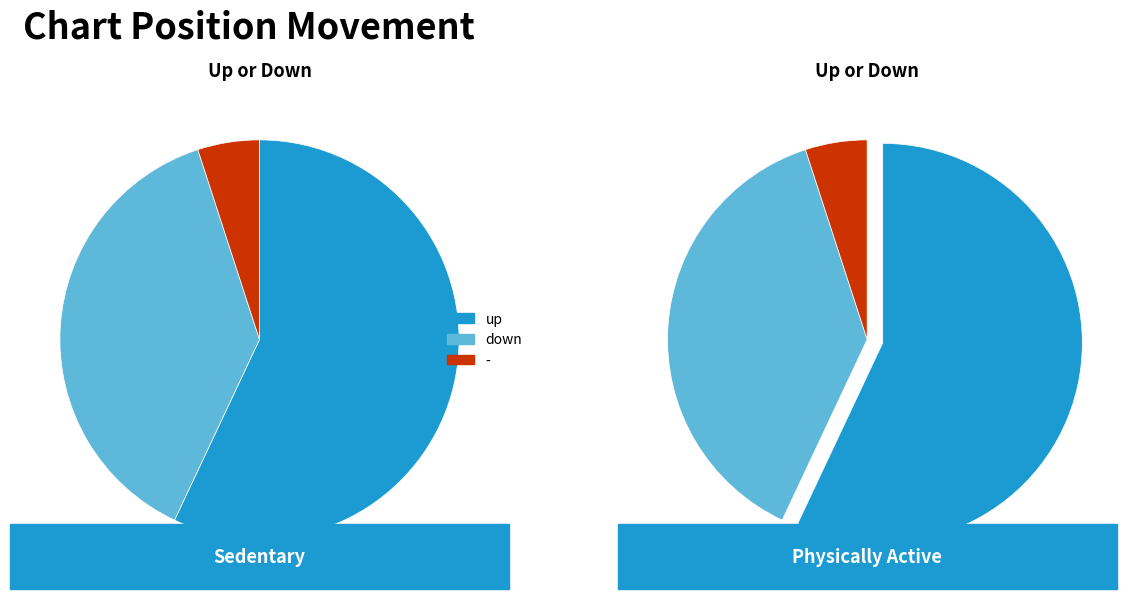

What is the change in value from up to -?

-52